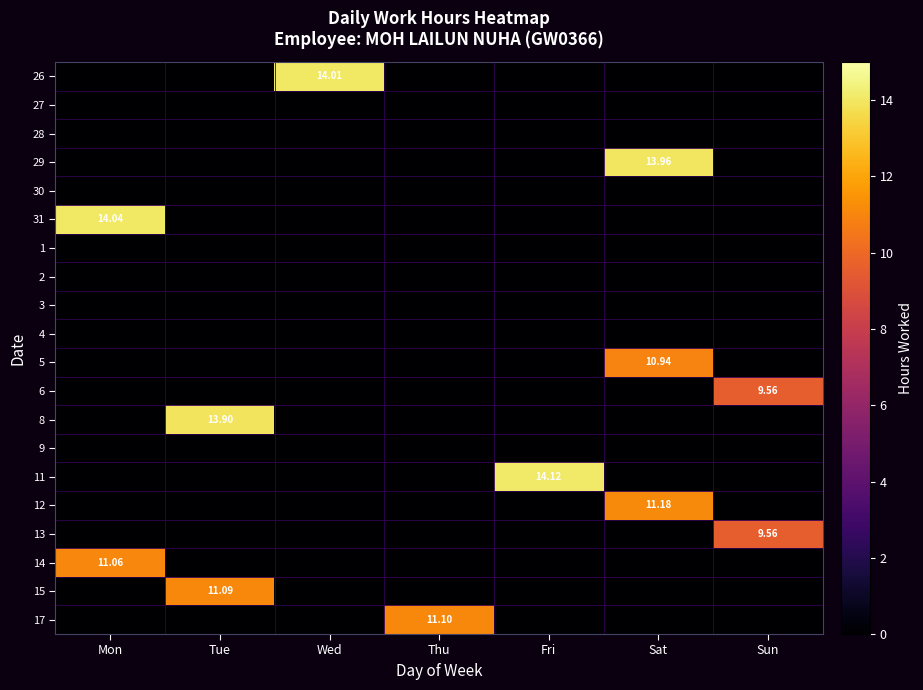

How many values in 14 are above zero?

1